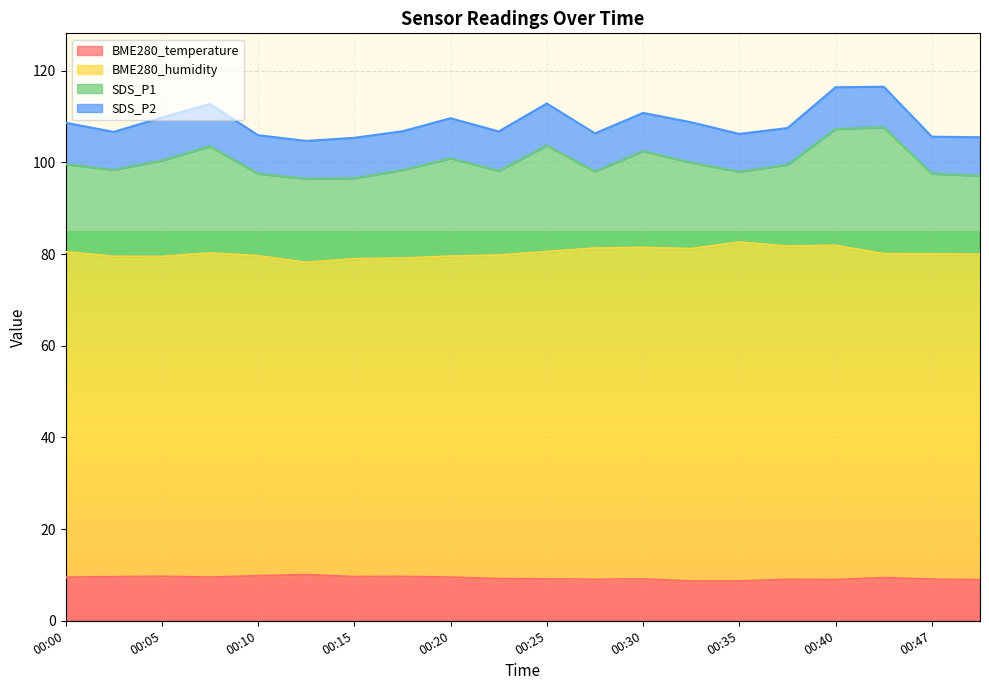

Does the chart display data point markers on the line(s)?

No